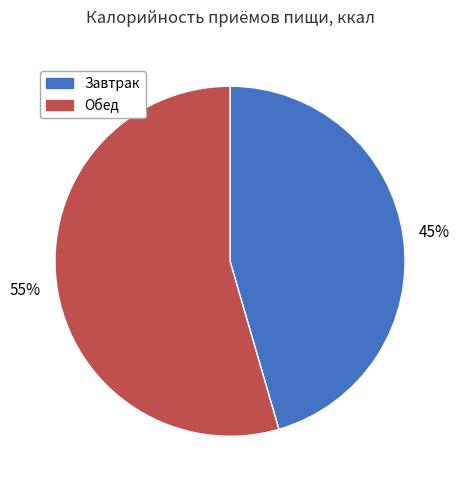

Does Завтрак account for over 50% of the chart?

No